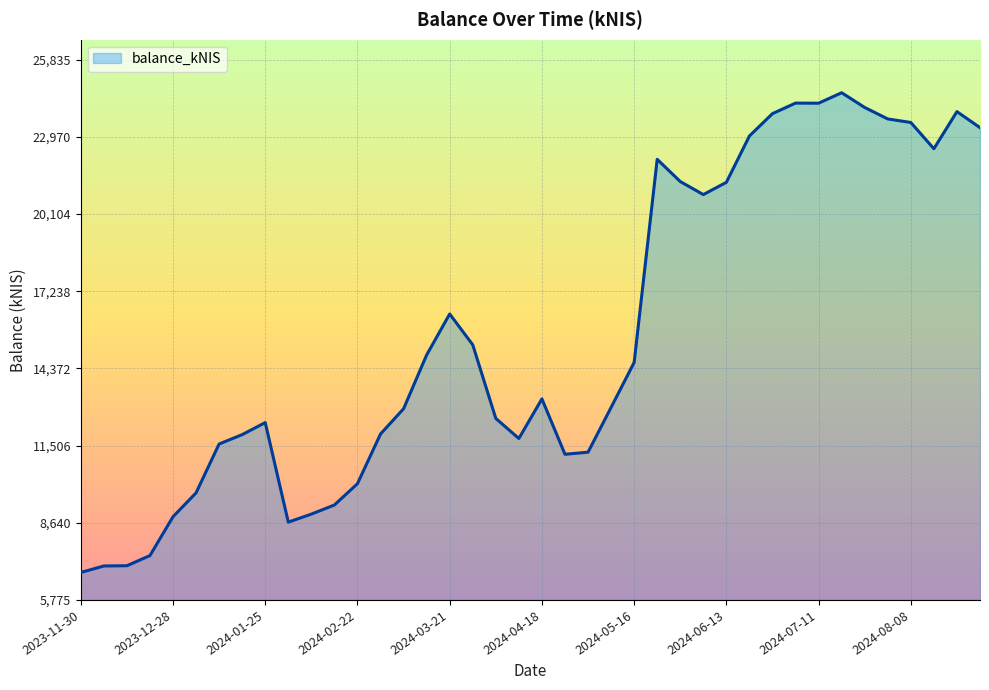

What is the minimum value shown in the chart?

6793.7